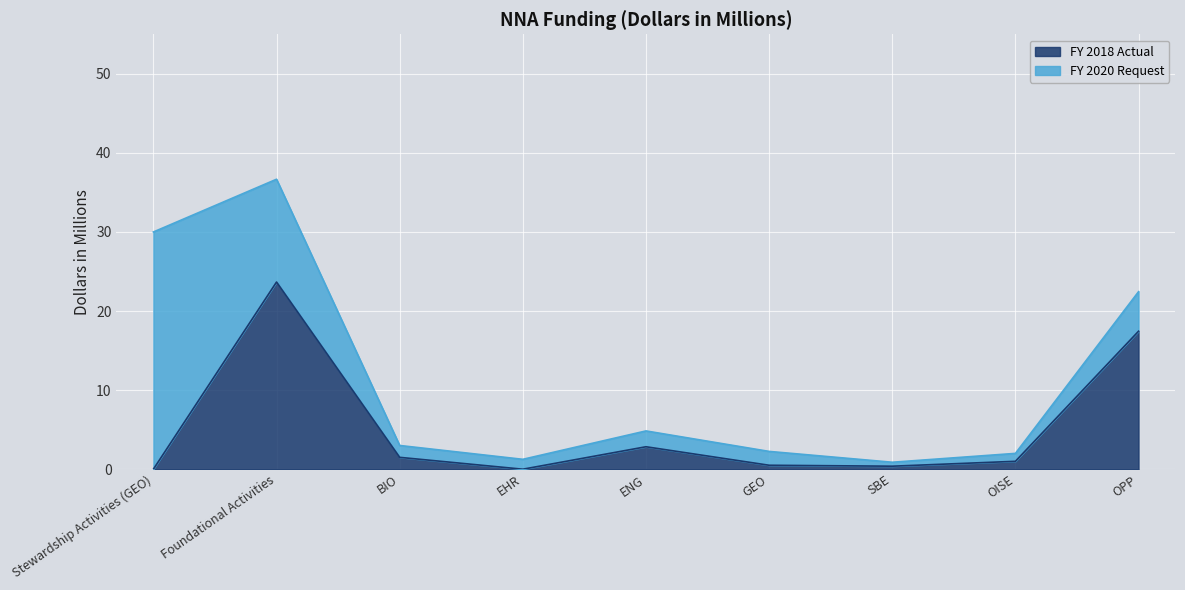

At which category does the data reach its first local valley?

EHR